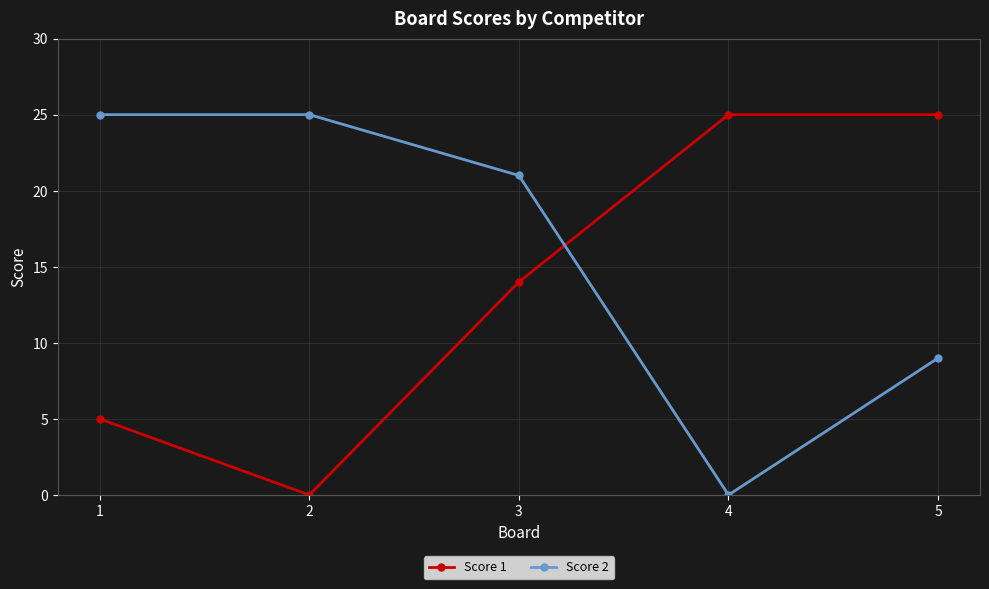

True or false: Score 2 has a value of 9 at 2.

False